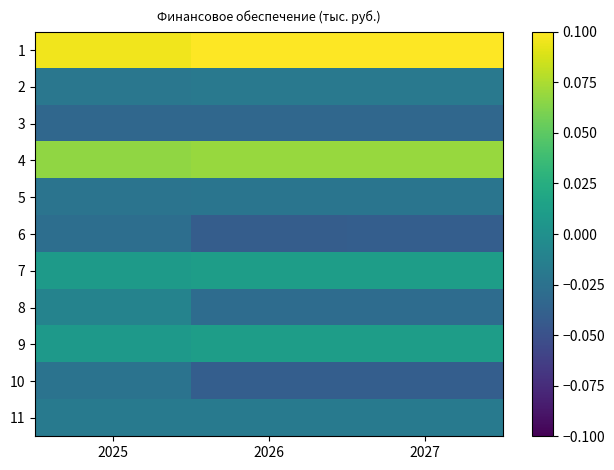

At how many categories does at least one series exceed 0?

3